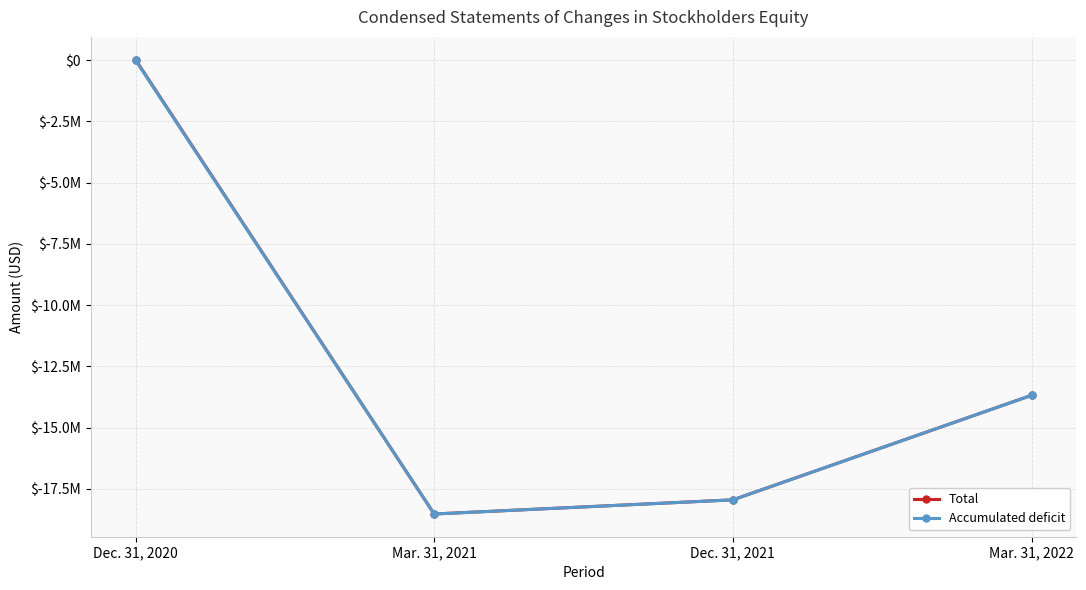

Reading right to left, transcribe all the data shown in this chart.

Total: Mar. 31, 2022=-13678775	Dec. 31, 2021=-17944132	Mar. 31, 2021=-18520765	Dec. 31, 2020=18638
Accumulated deficit: Mar. 31, 2022=-13679262	Dec. 31, 2021=-17944619	Mar. 31, 2021=-18521252	Dec. 31, 2020=-6362